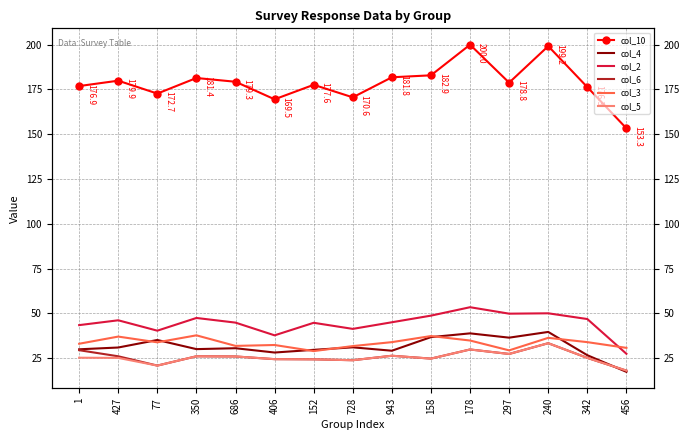

What are all the series names shown in the legend?

col_10, col_4, col_2, col_6, col_3, col_5